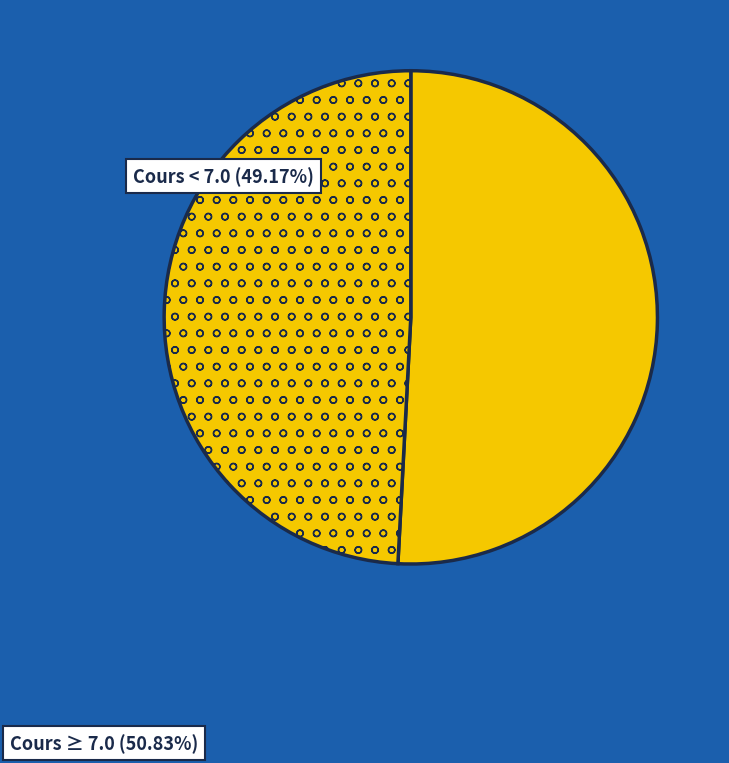

Is there any slice that represents more than half of the pie?

Yes